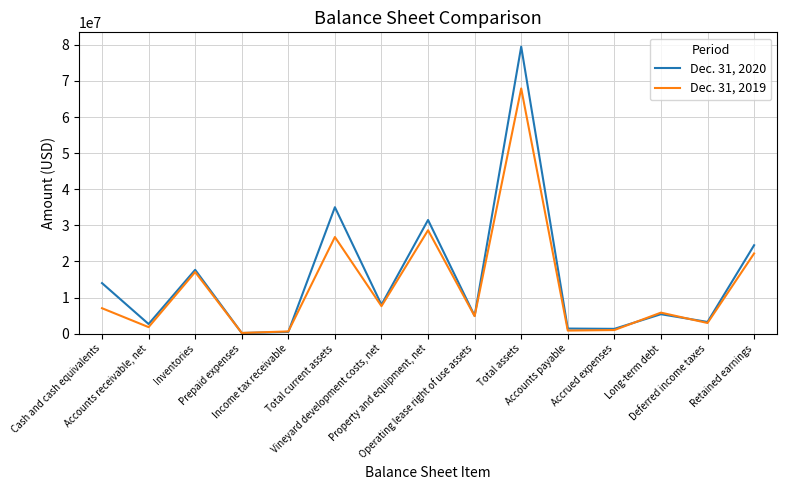

What is the difference between the maximum and minimum values in the Dec. 31, 2019 series?

67712506